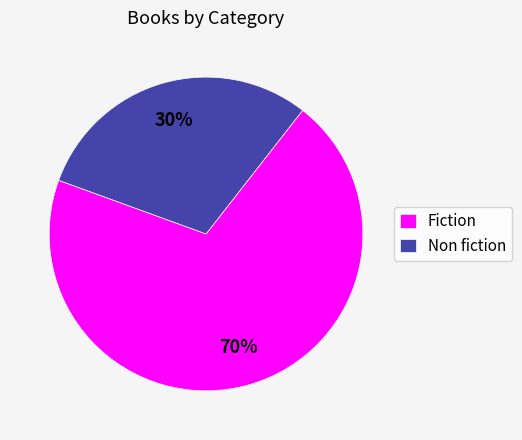

How many segments does this pie chart have?

2